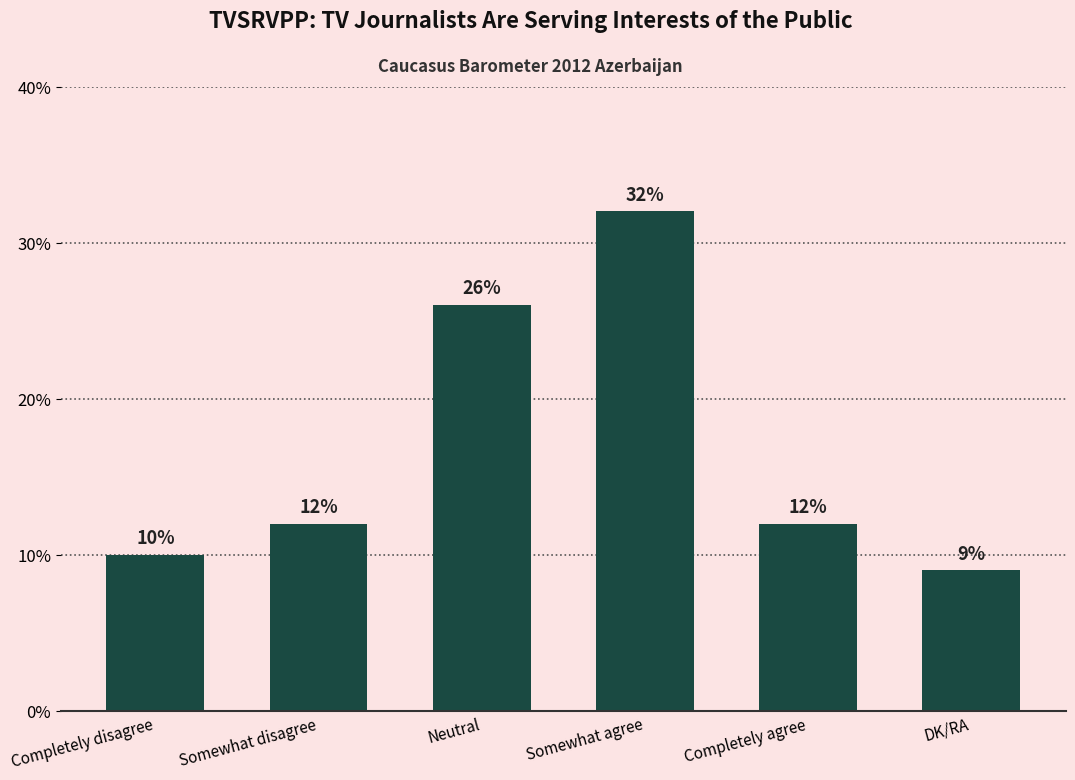

Which has a higher value, Completely disagree or Somewhat disagree?

Somewhat disagree